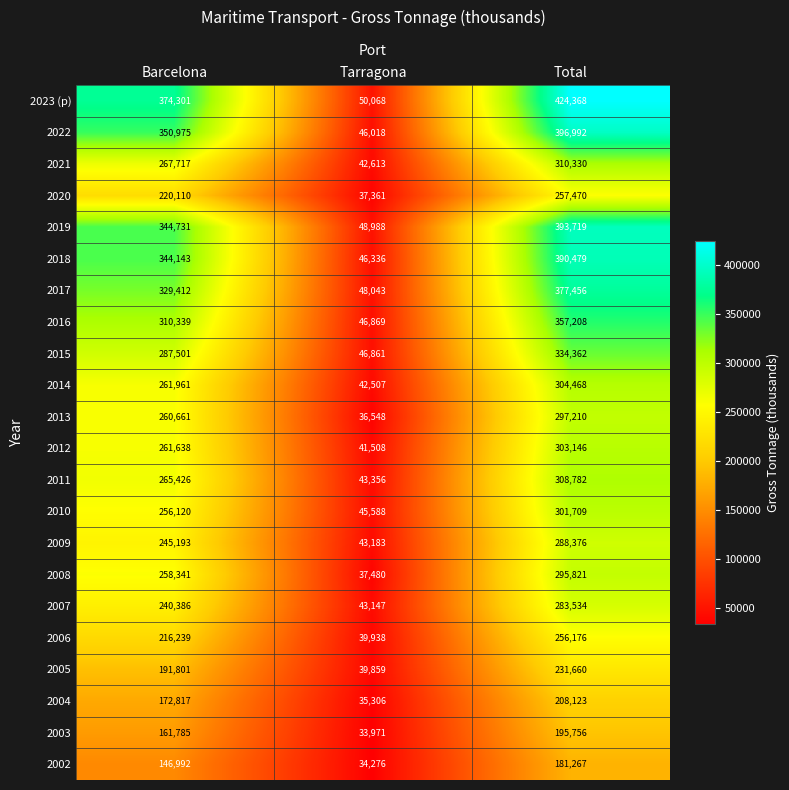

How many data points does each series have?

3